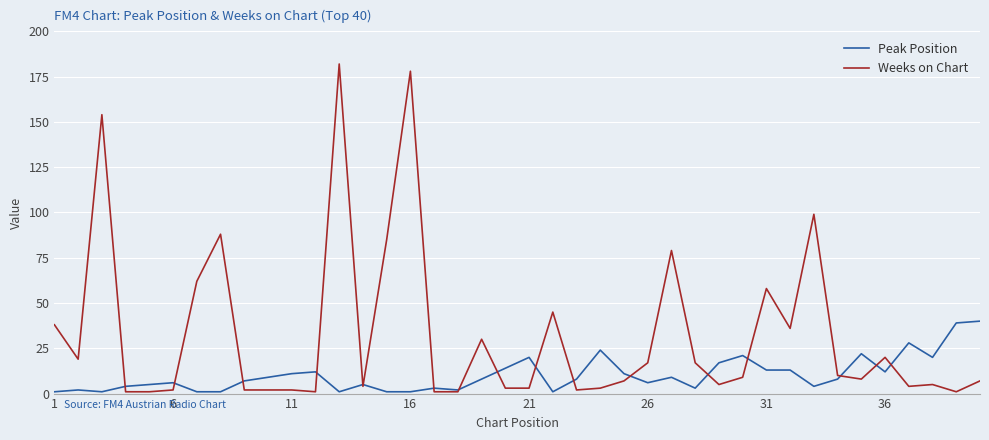

What is the difference between the maximum and minimum values in the Weeks on Chart series?

181